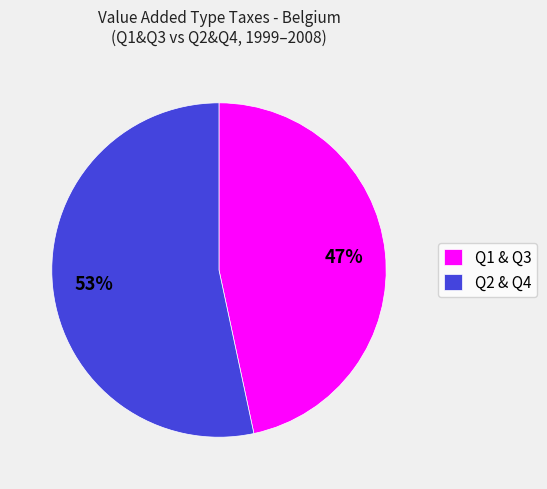

To the nearest percent, what portion does Q2 & Q4 represent?

53%